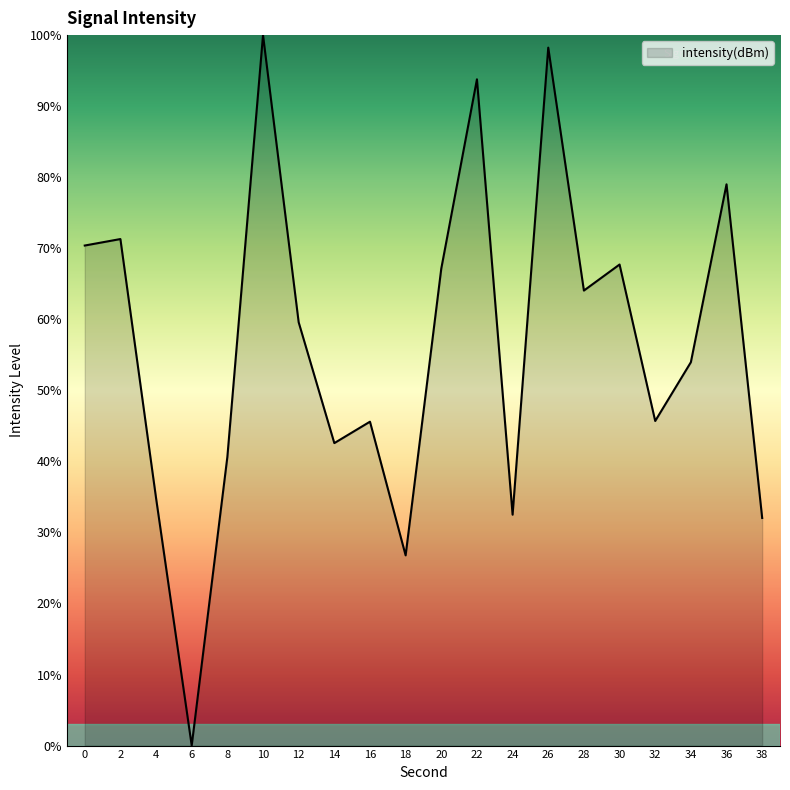

What is the change in value from 18 to 34?

+27.2